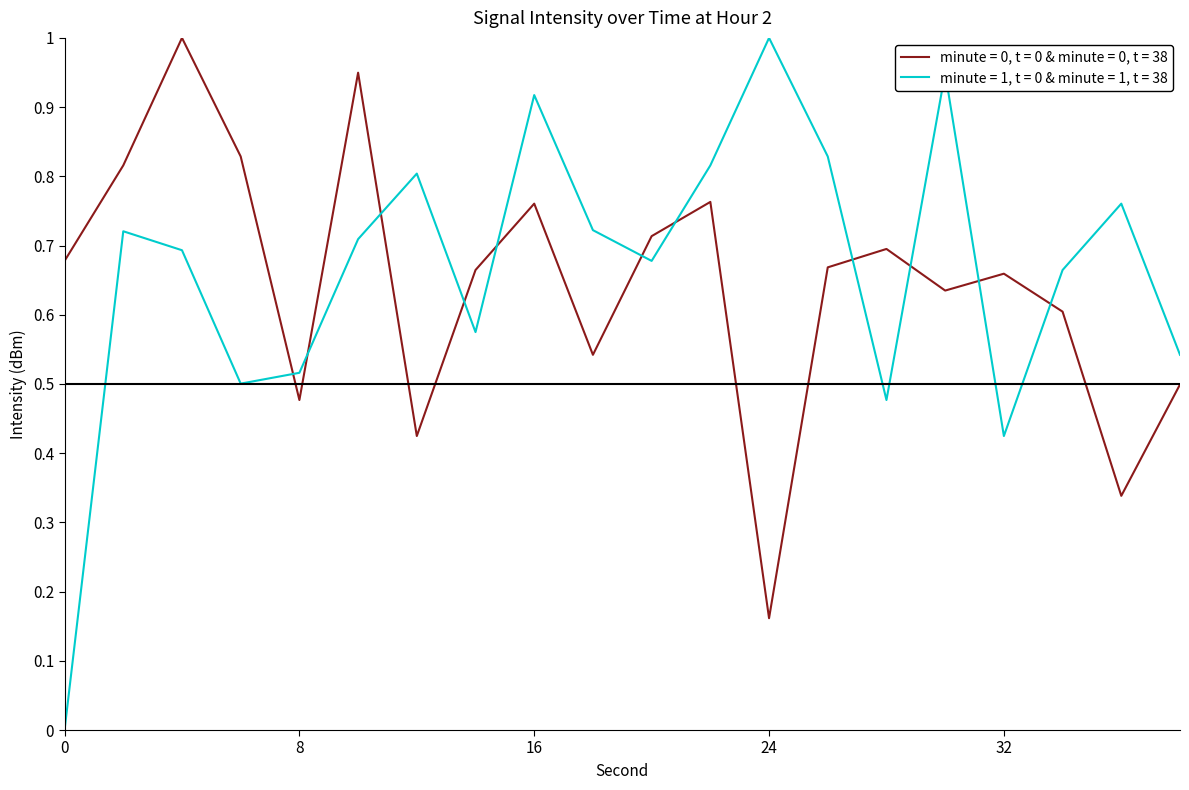

What is the maximum value for minute = 1, t = 0 & minute = 1, t = 38?

1.0